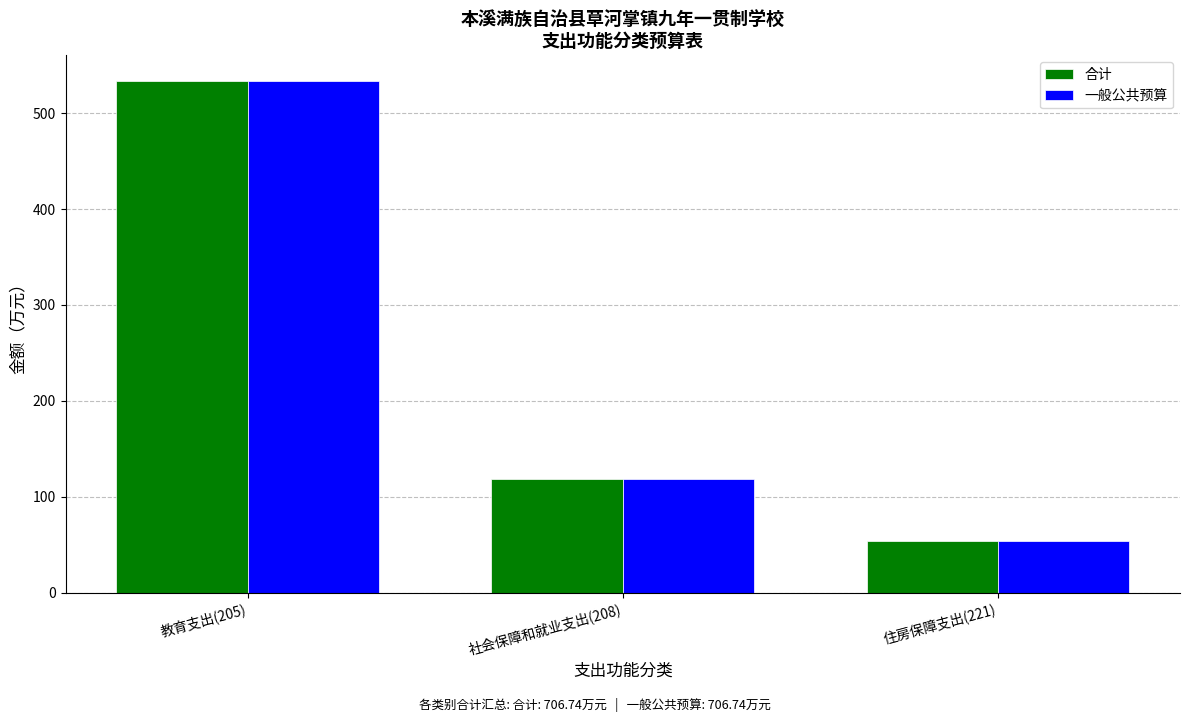

What is the approximate value of 一般公共预算 at 教育支出(205)?

533.7